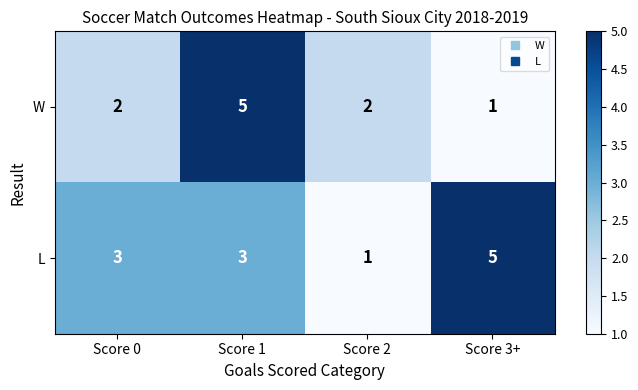

How many L values are between 3 and 5?

3